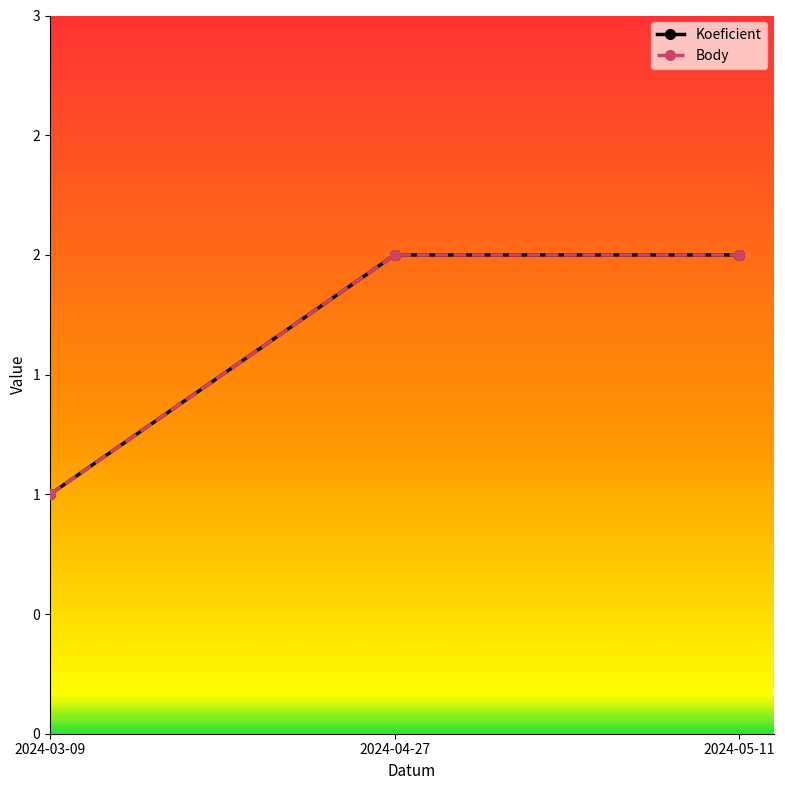

What is the difference between the maximum and minimum values in the Body series?

1